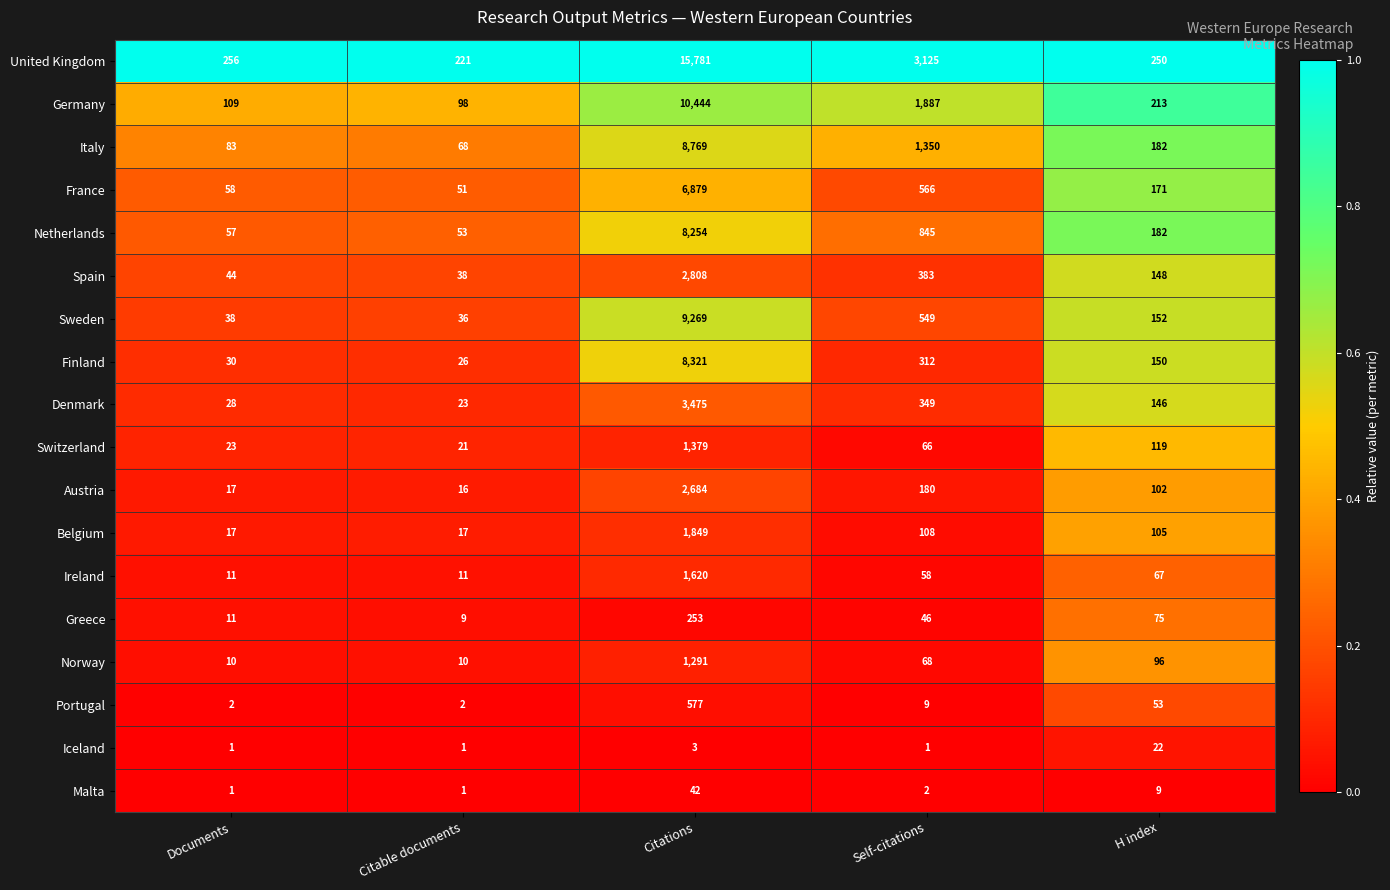

How many categories are shown in the chart?

5